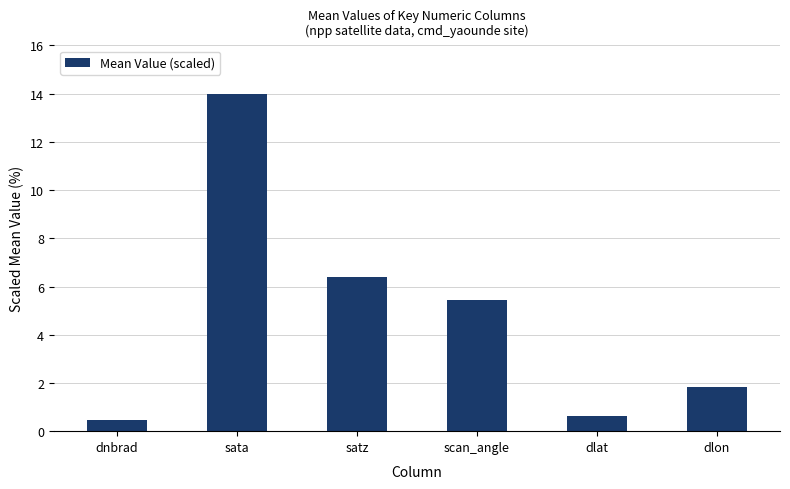

What is the change in value from dnbrad to scan_angle?

+5.0